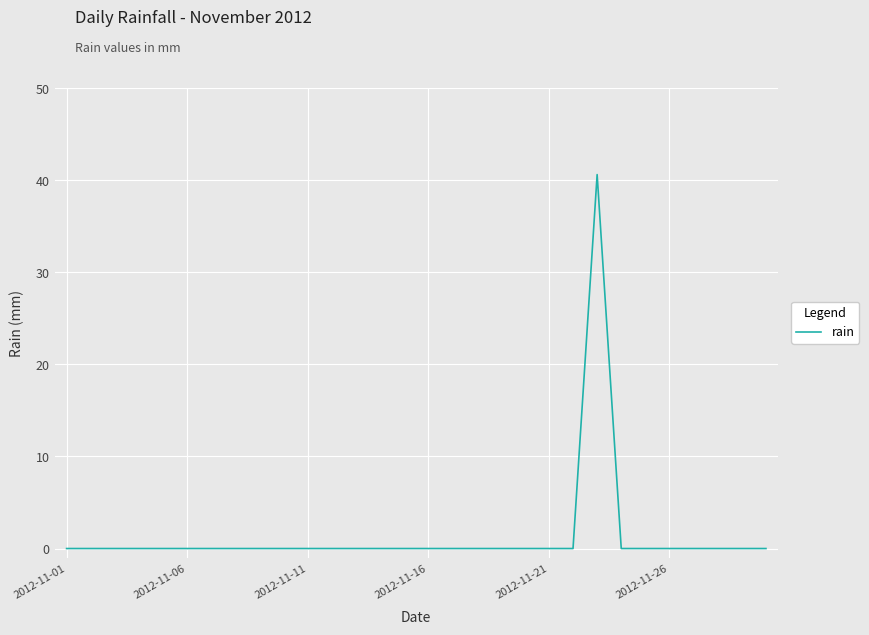

What is the greatest value displayed?

40.6